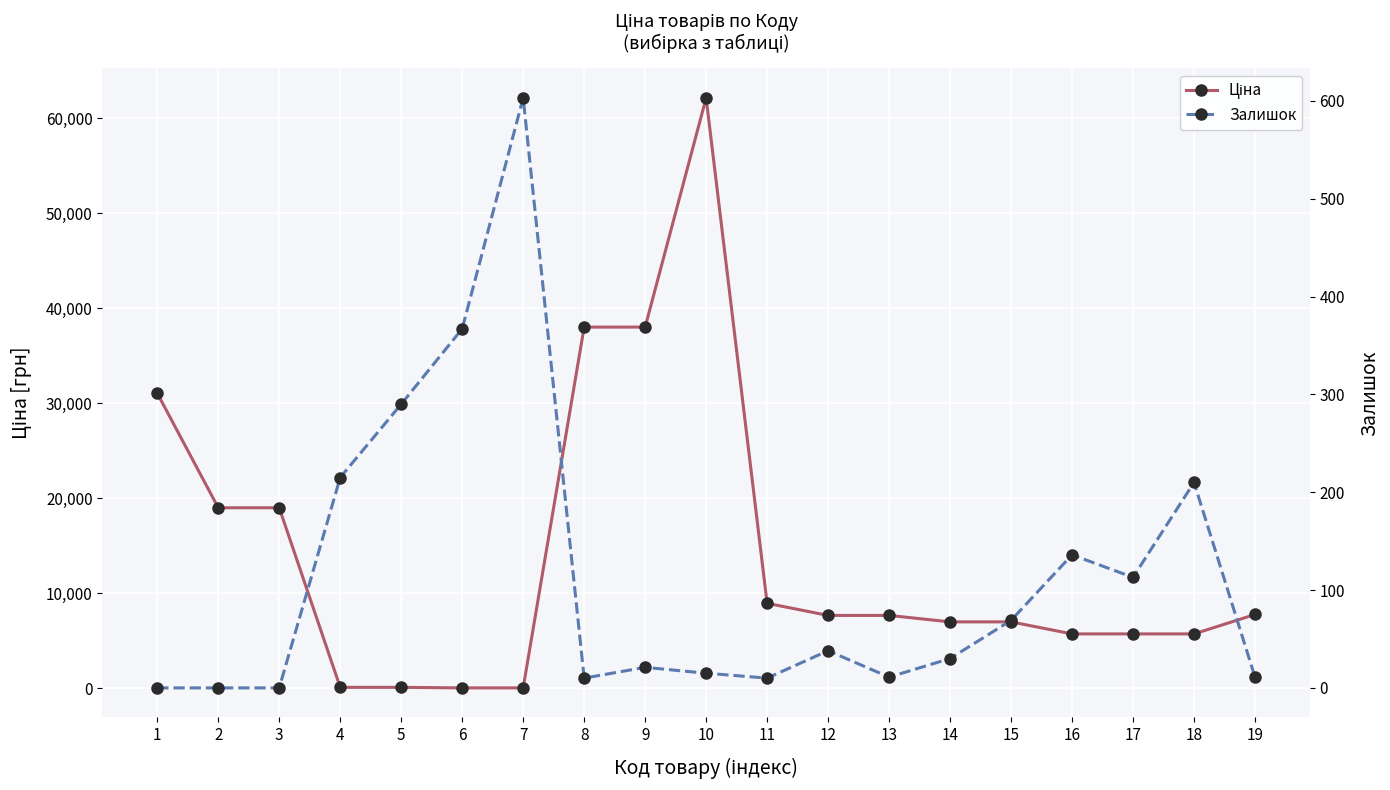

What is the maximum value for Ціна?

62116.9